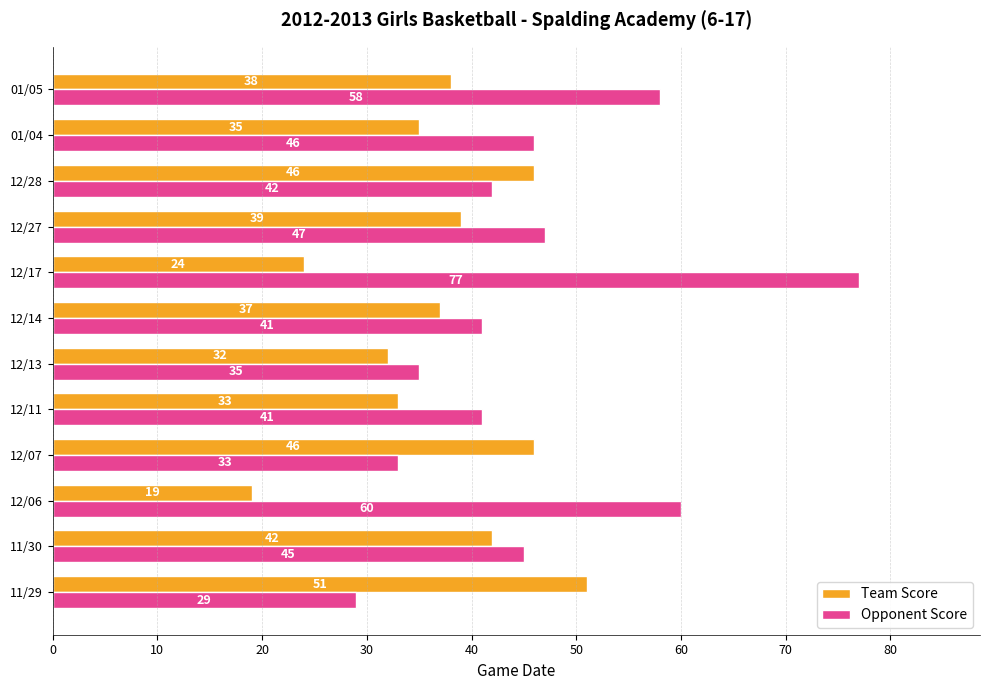

The value of Opponent Score at 11/29 is 29. True or false?

True